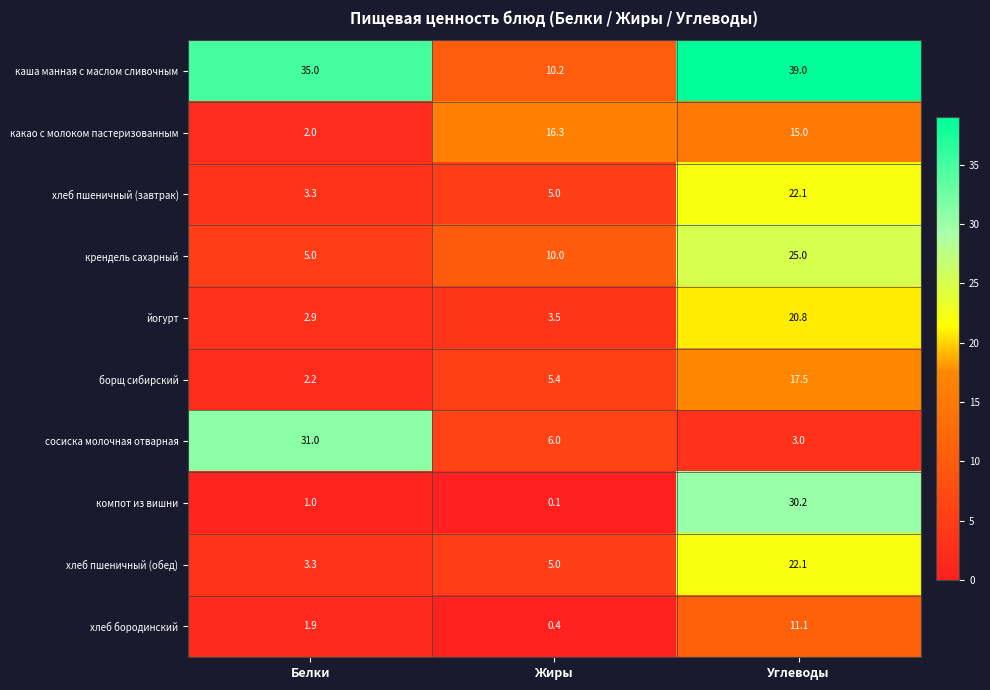

Reading left to right, transcribe all the data shown in this chart.

каша манная с маслом сливочным: 35.0	10.2	39.0
какао с молоком пастеризованным: 2.0	16.3	15.0
хлеб пшеничный (завтрак): 3.3	5.0	22.1
крендель сахарный: 5.0	10.0	25.0
йогурт: 2.9	3.5	20.8
борщ сибирский: 2.2	5.4	17.5
сосиска молочная отварная: 31.0	6.0	3.0
компот из вишни: 1.0	0.1	30.2
хлеб пшеничный (обед): 3.3	5.0	22.1
хлеб бородинский: 1.9	0.4	11.1